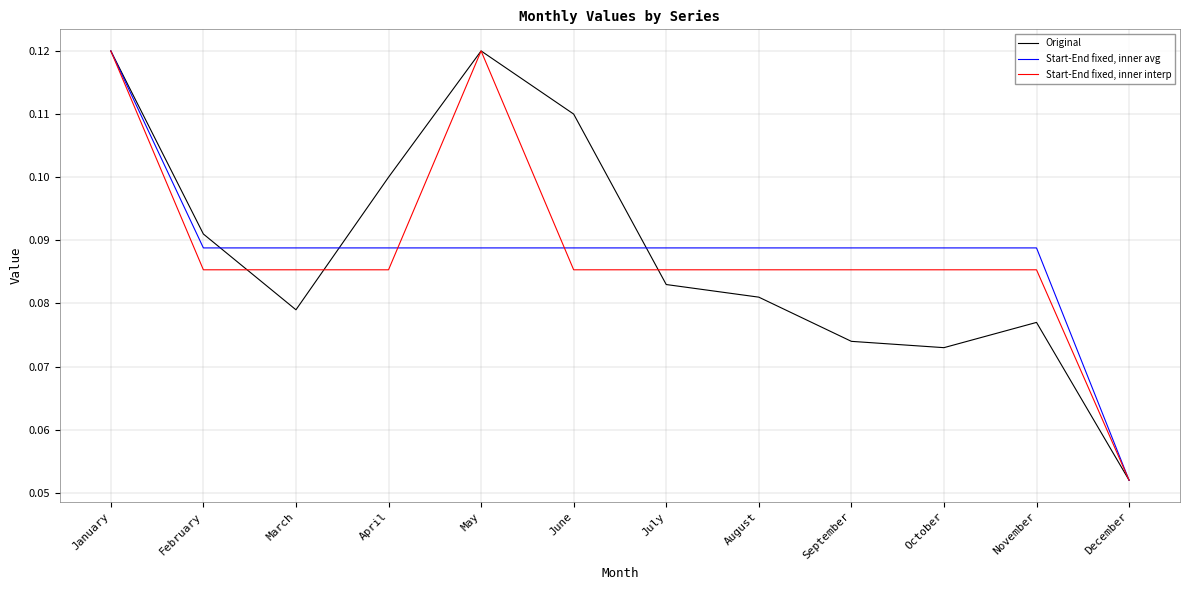

What are all the series names shown in the legend?

Original, Start-End fixed, inner avg, Start-End fixed, inner interp